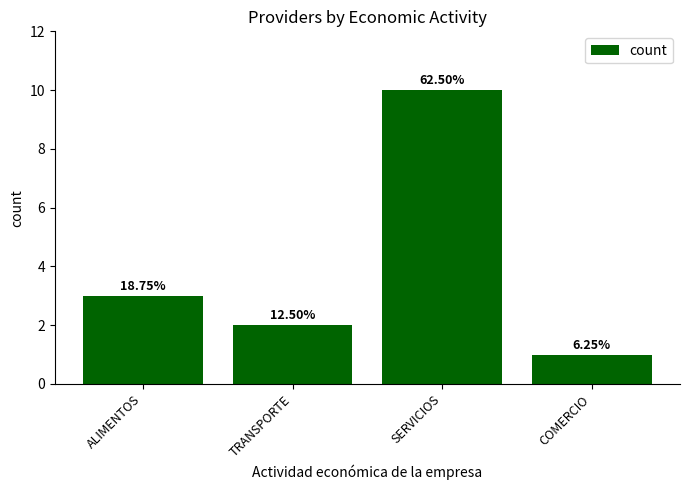

Are the bars horizontal?

No